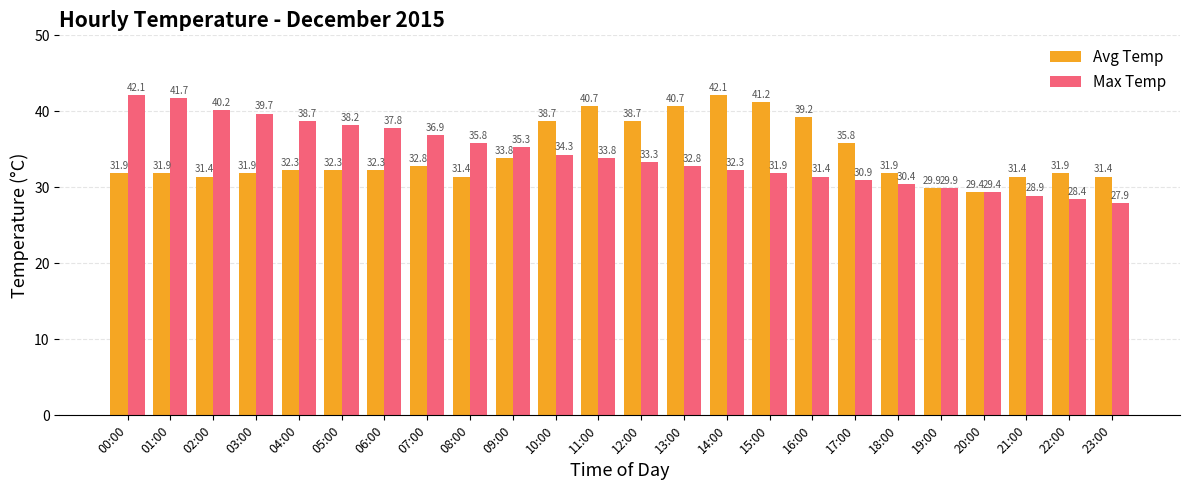

At 21:00, list the series in order from largest to smallest.

Avg Temp, Max Temp